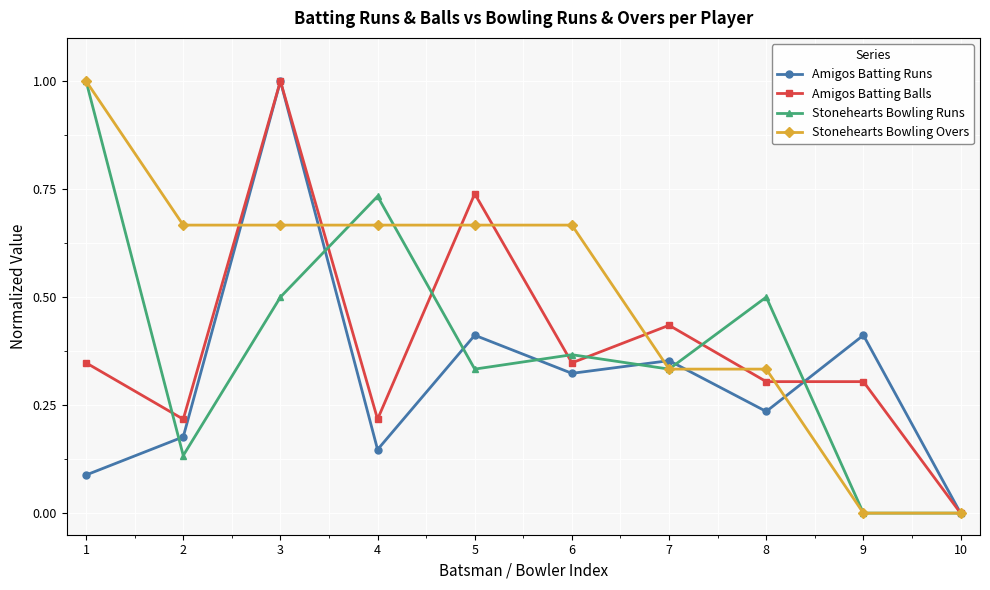

The value of Amigos Batting Runs at 9 is 0.6. True or false?

False